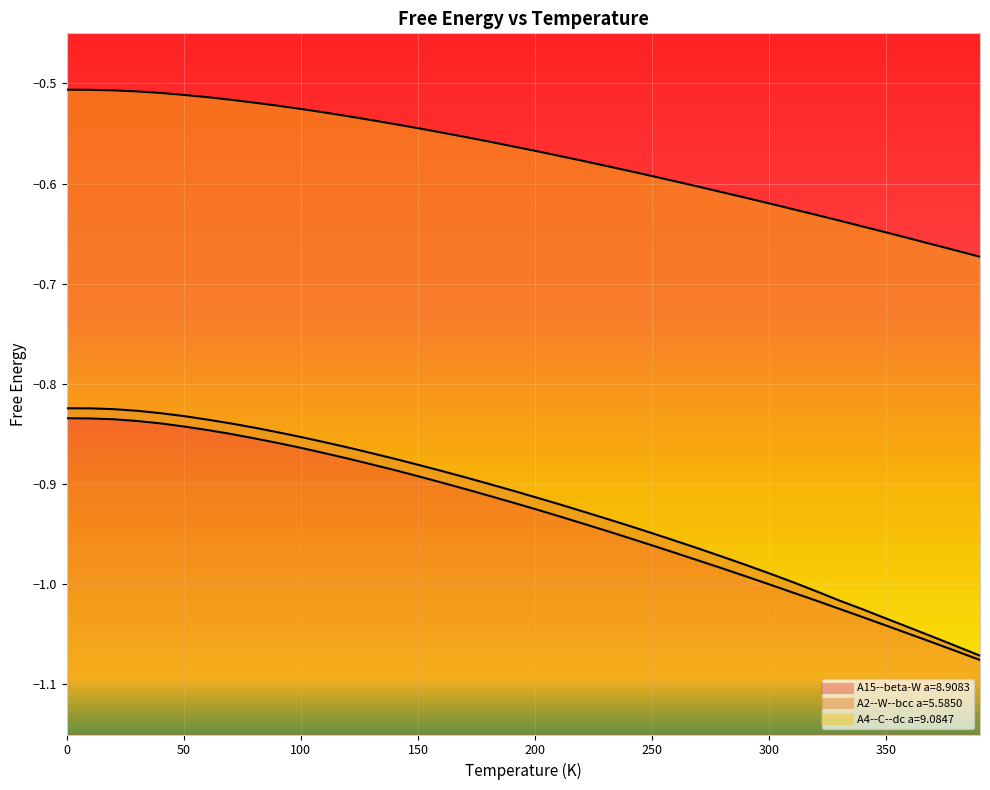

Does the chart display data point markers on the line(s)?

No